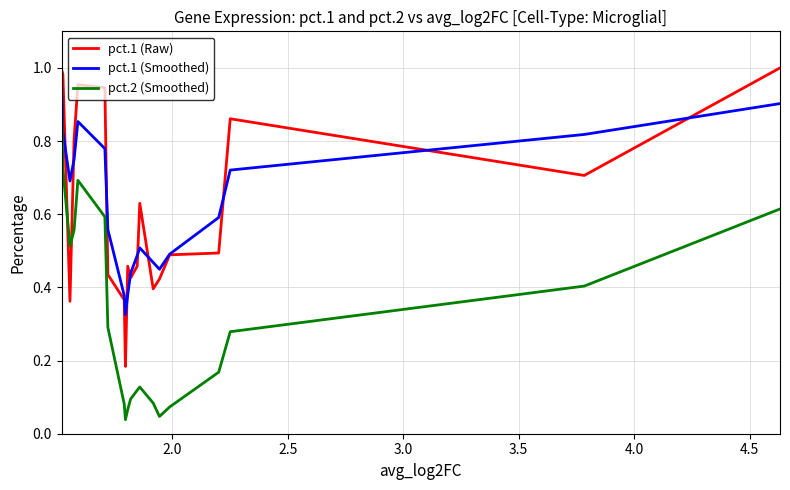

List the series in order of their peak value, lowest first.

pct.2 (Smoothed), pct.1 (Smoothed), pct.1 (Raw)